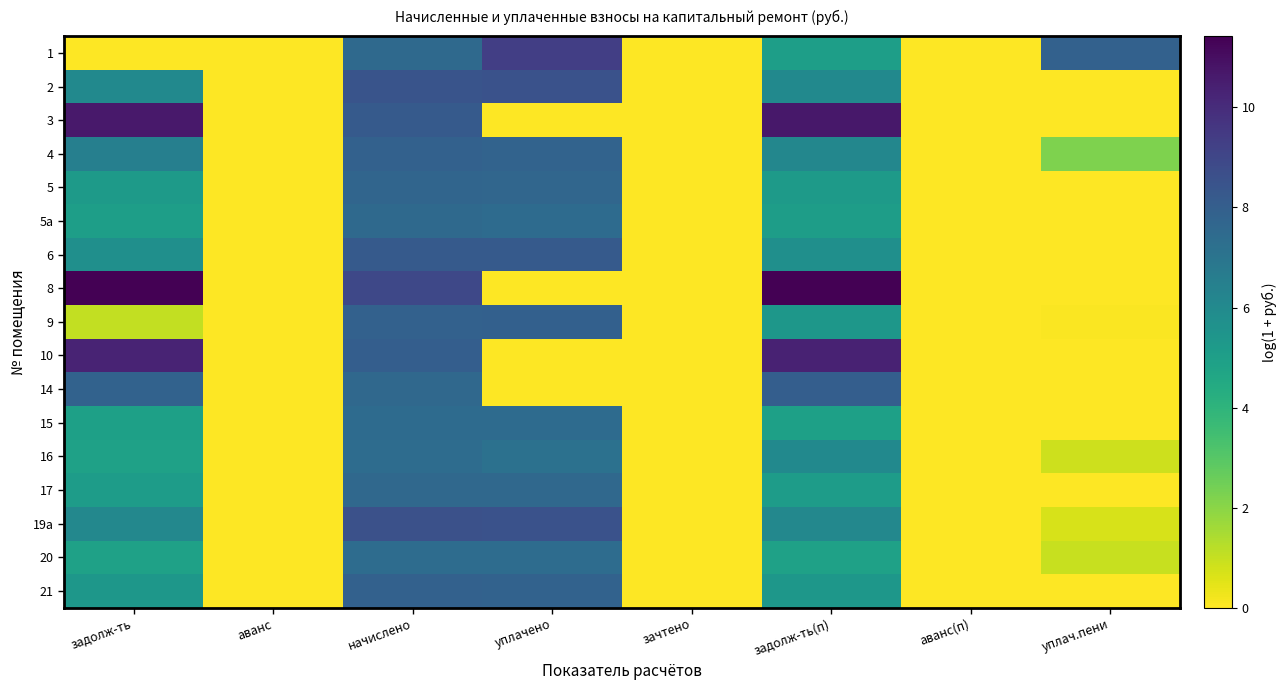

What is the maximum value shown in the chart?

11.4